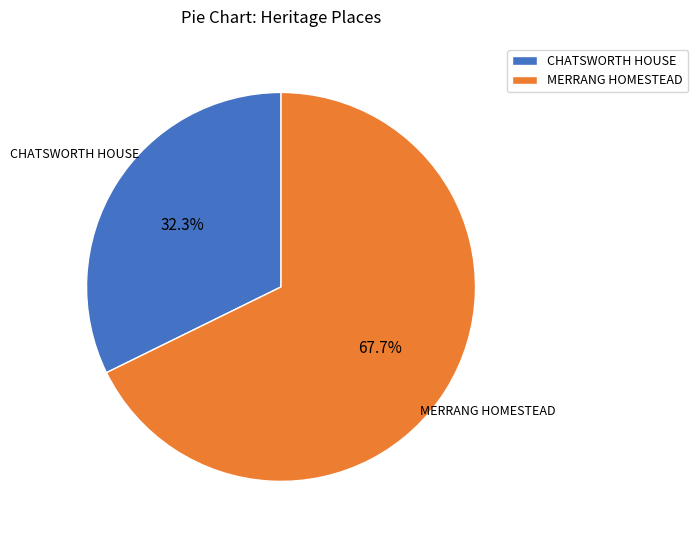

Is there any slice that represents more than half of the pie?

Yes